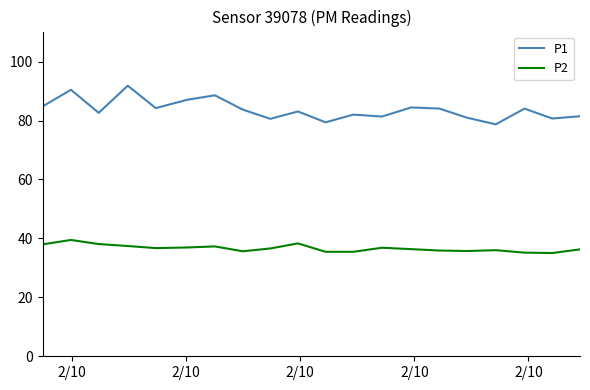

Which series has the largest total across all categories?

P1